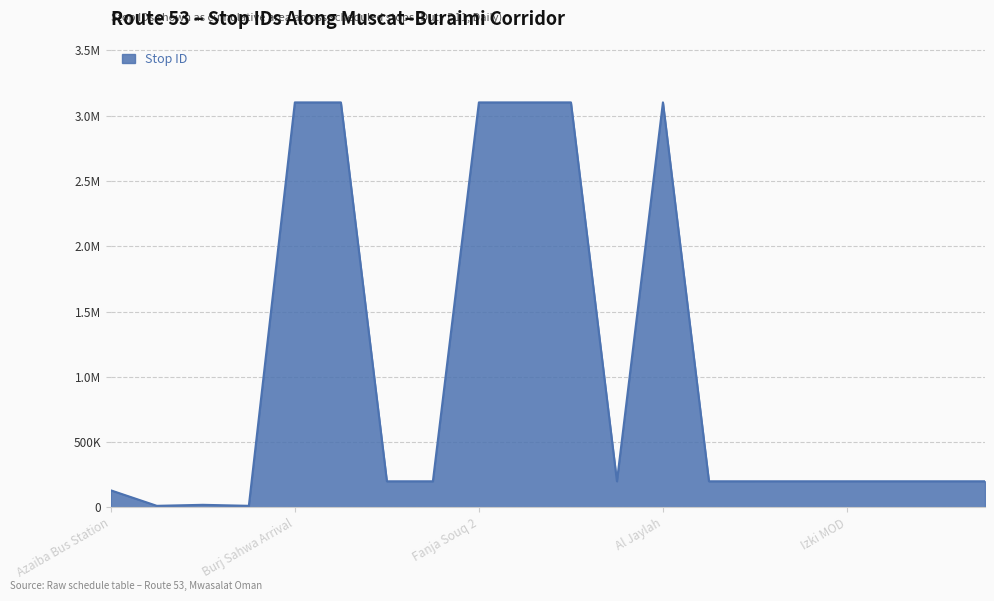

Does the chart display data point markers on the line(s)?

No